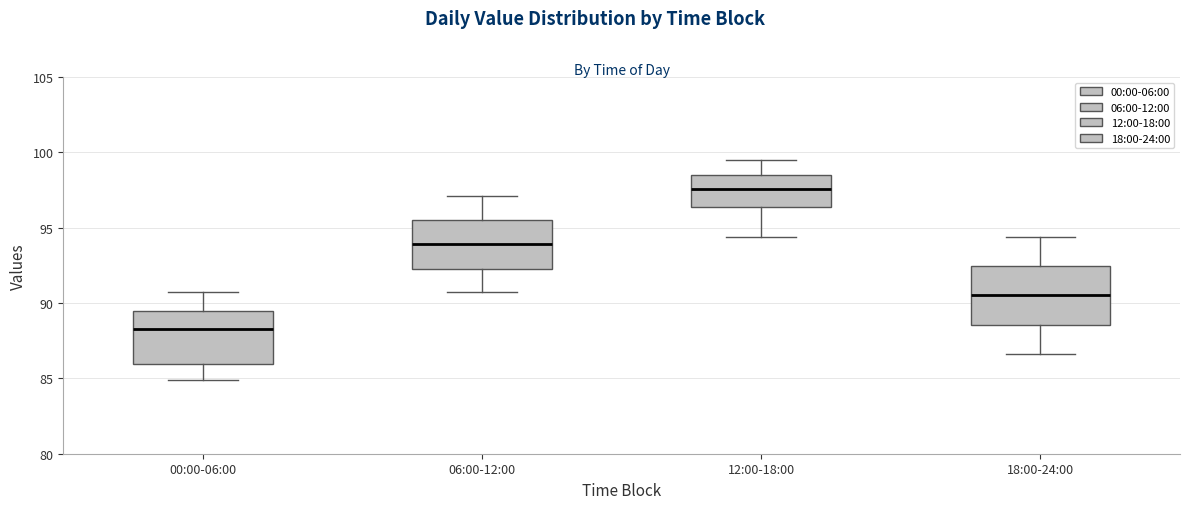

Which box's median line is the highest?

12:00-18:00